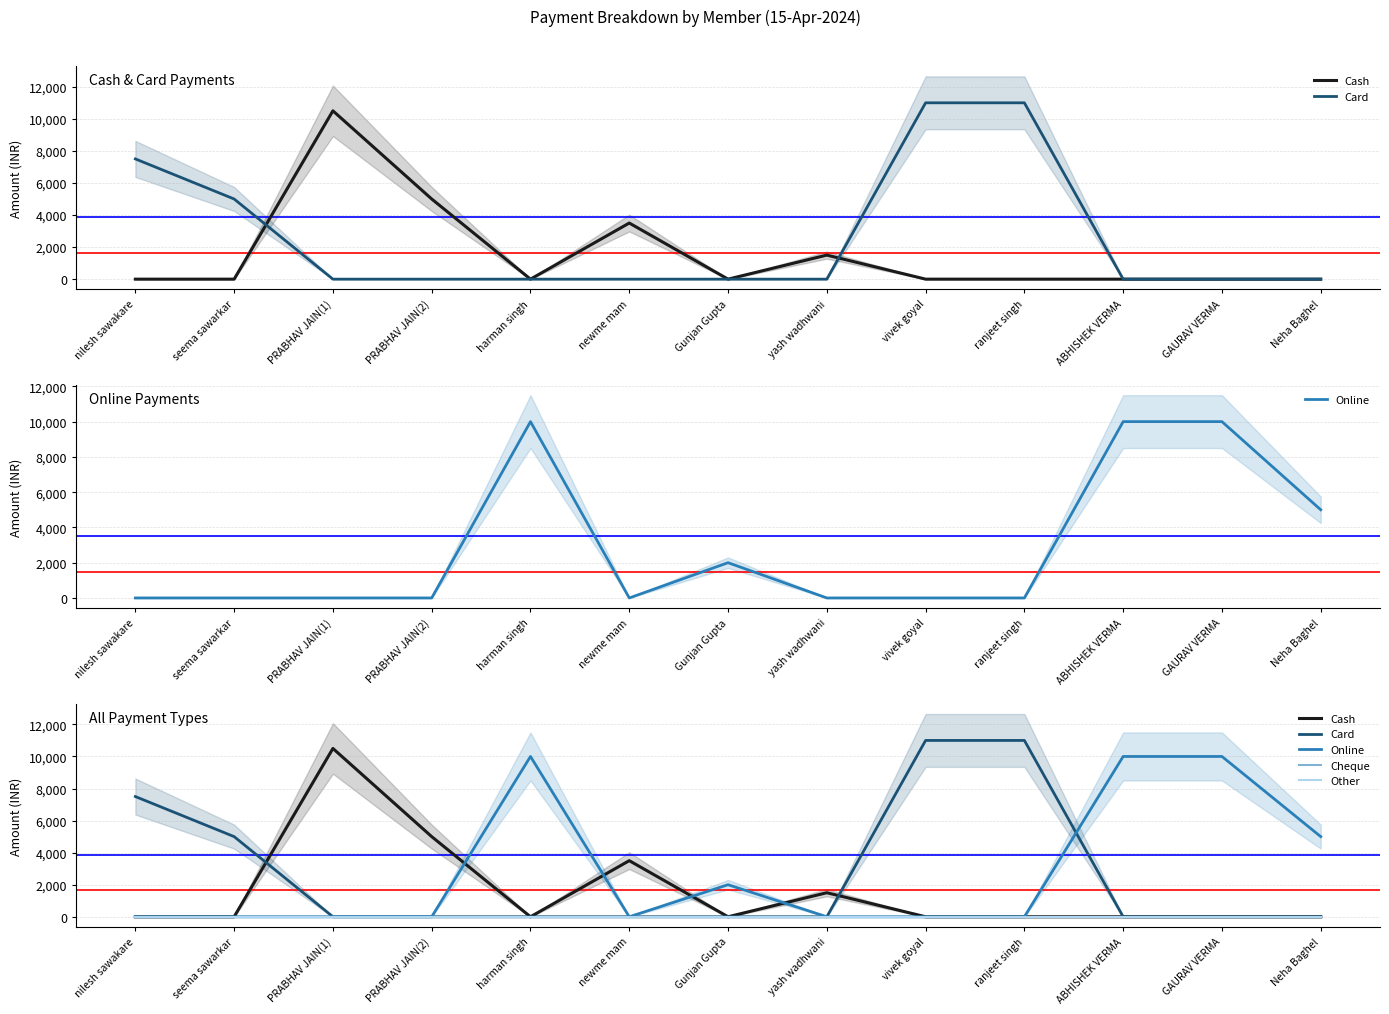

True or false: Cash and Online cross at least once.

True